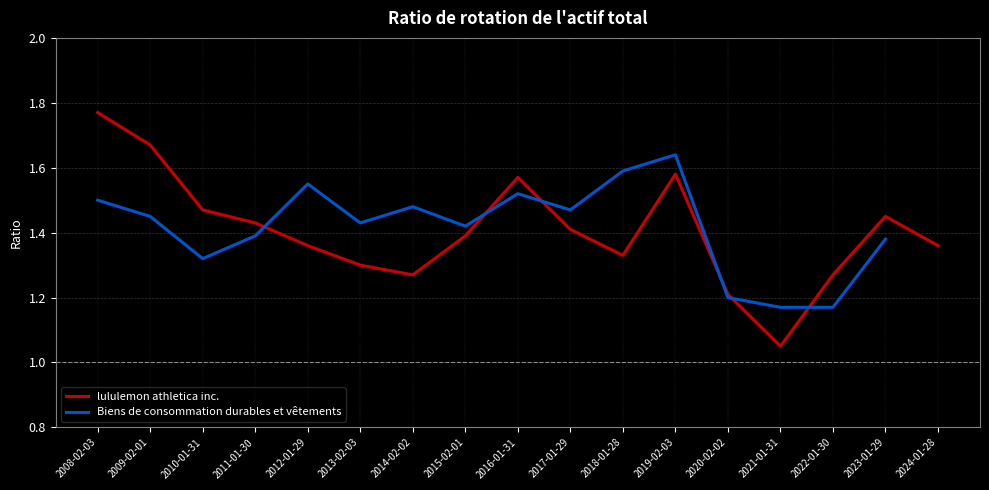

Approximately how many times larger is the value at 2015-02-01 compared to 2011-01-30?

1.0